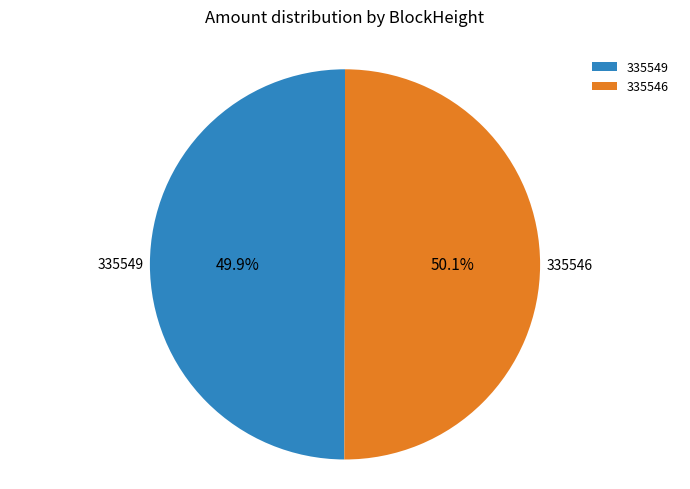

Is there any slice that represents more than half of the pie?

Yes